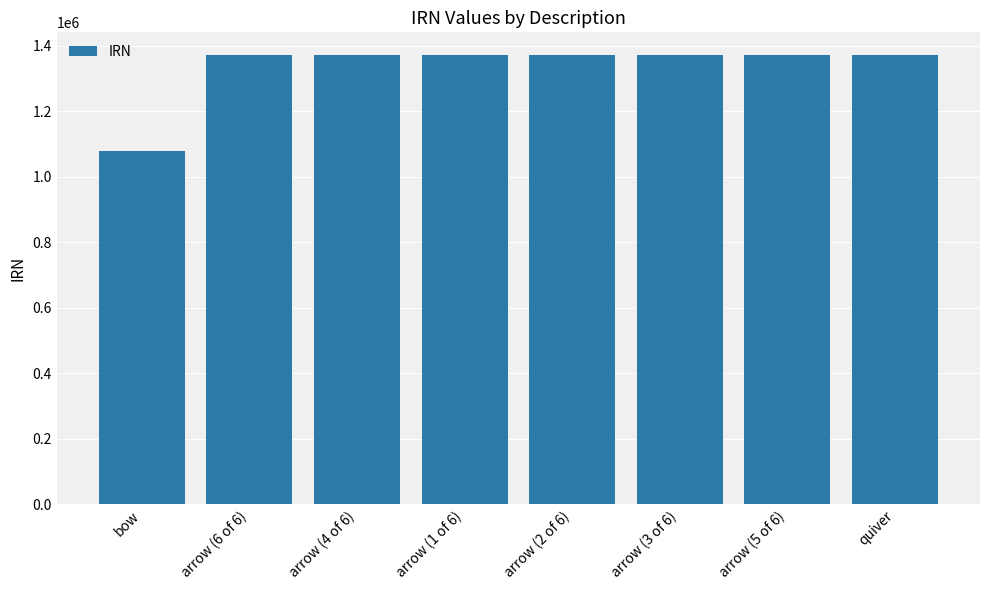

Between bow and arrow (2 of 6), which is larger?

arrow (2 of 6)